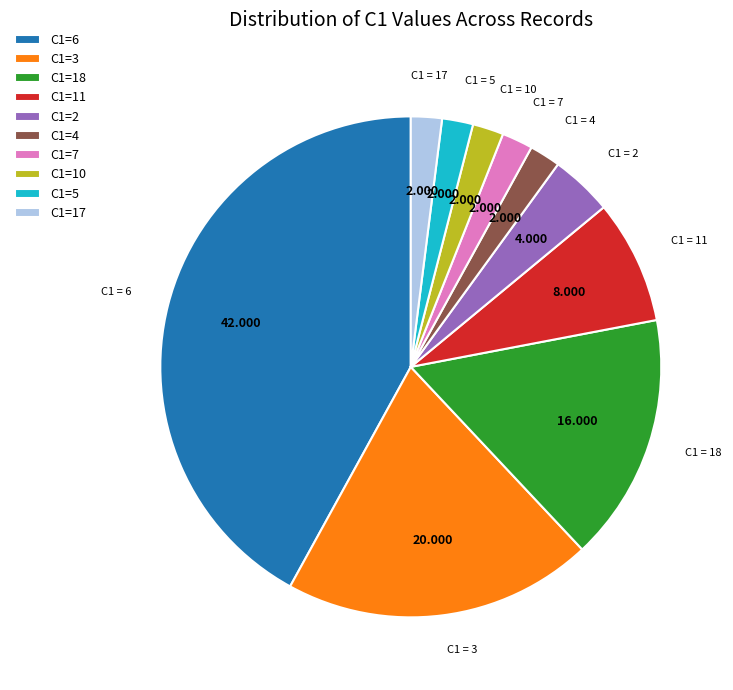

Combined, do C1=17 and C1=4 account for over 50%?

No